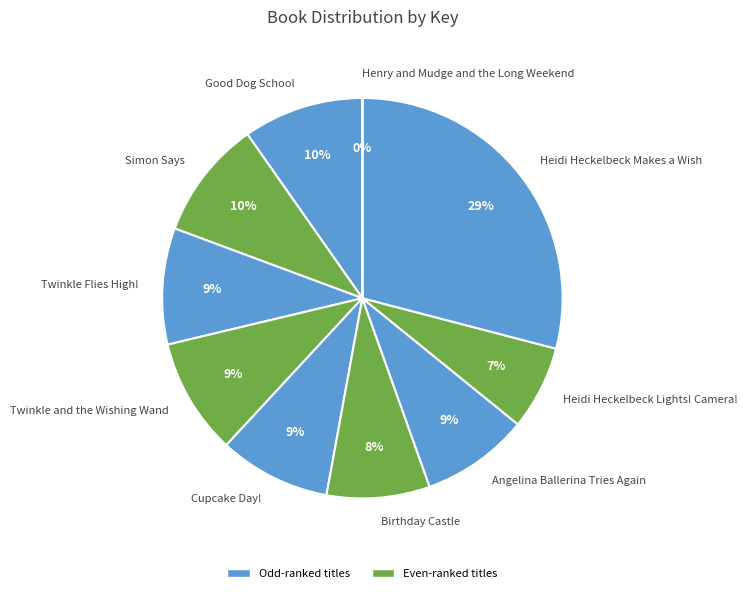

Does any single category account for the majority?

No